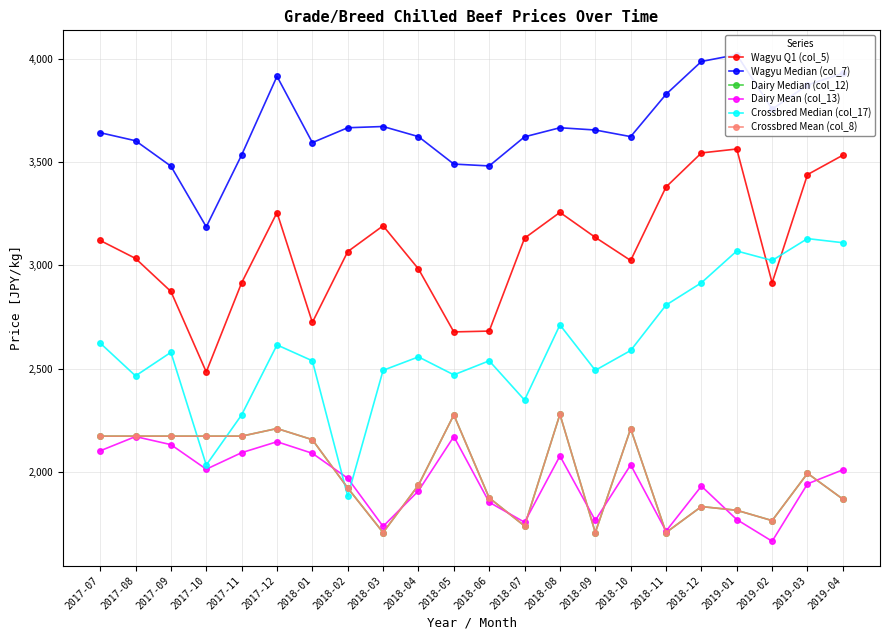

What is the maximum value shown in the chart?

4021